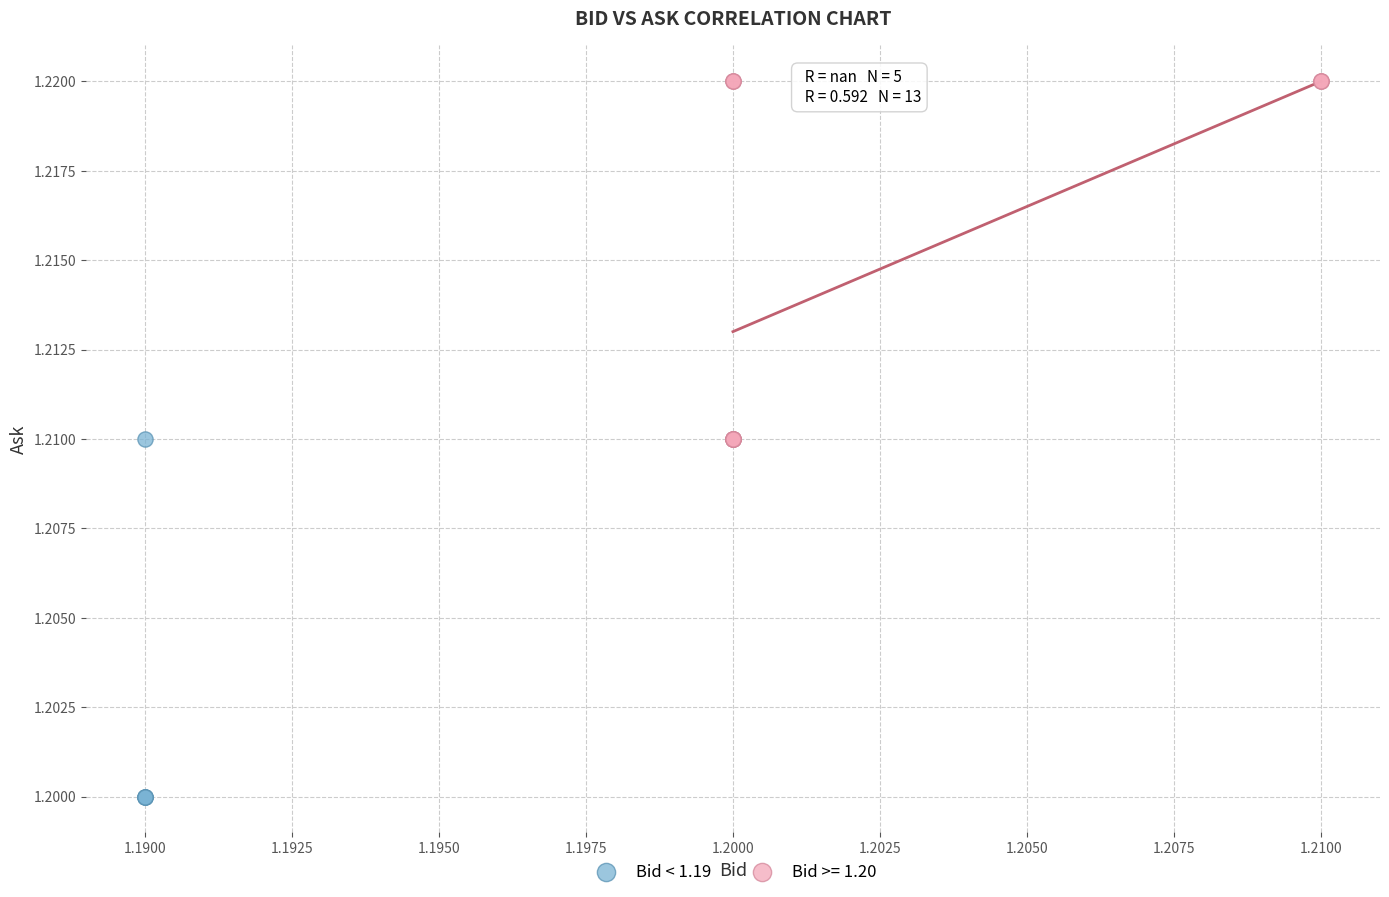

Which series reaches the minimum Y coordinate?

Bid < 1.19